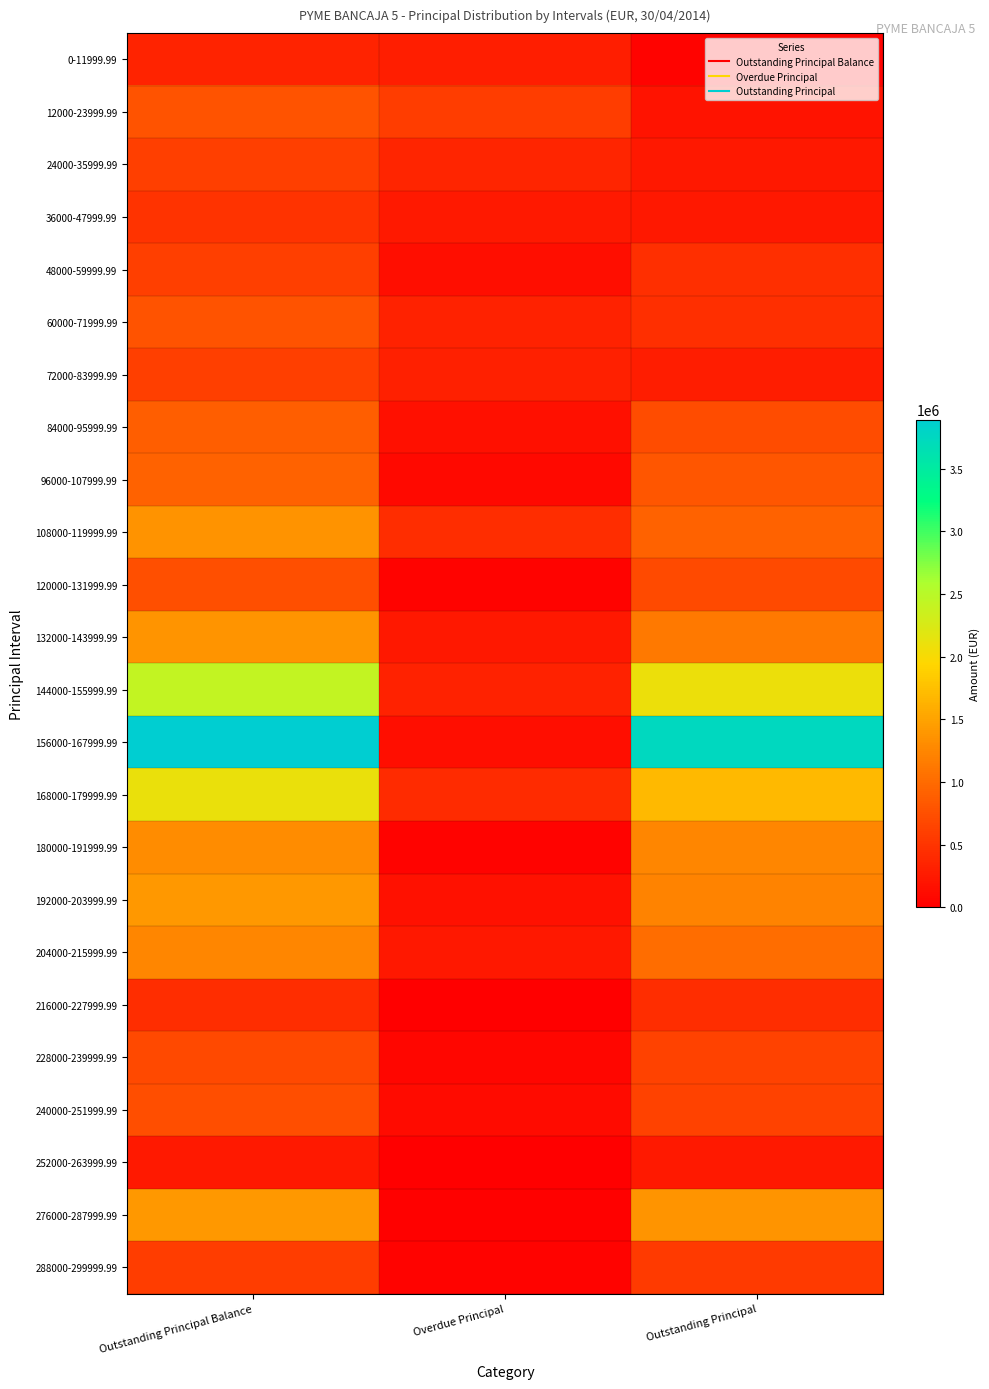

What is the spread (max minus min) of values at Outstanding Principal?

3700262.1